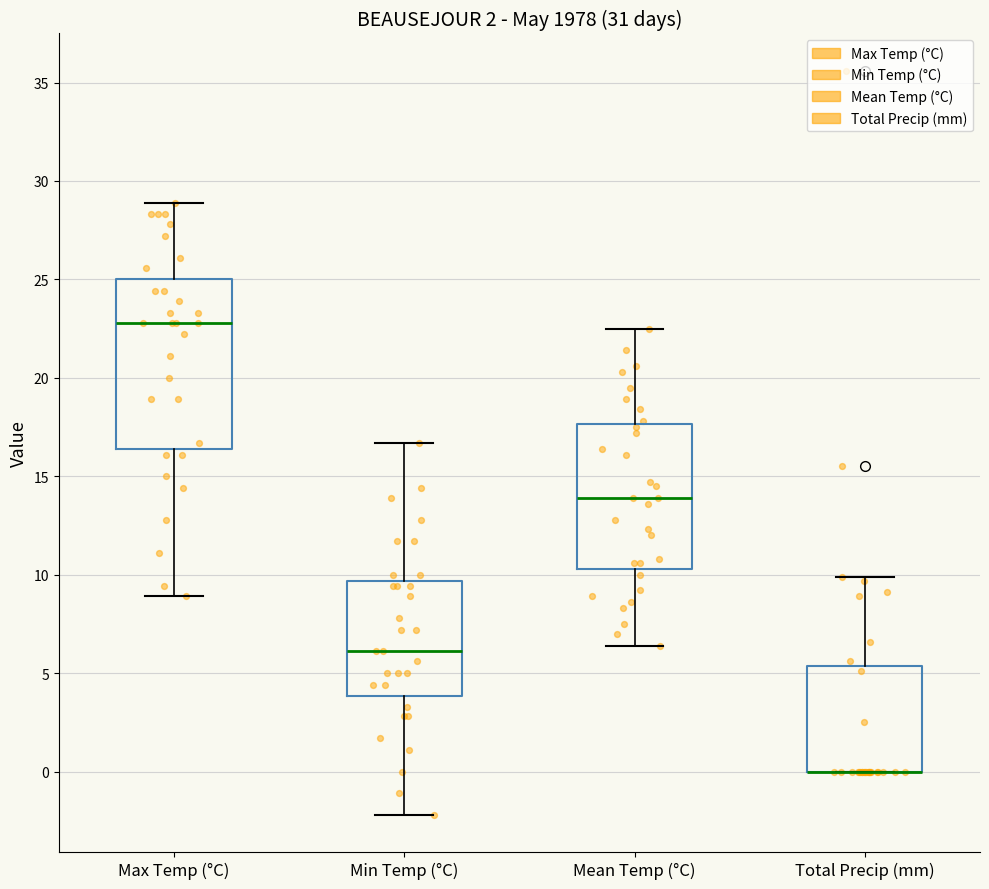

Reading left to right, transcribe this box plot: for each box, give where its median line is, the range the box spans, and where its two whiskers end, as read against the y-axis. The values are not printed on the chart, so give them approximately, as read against the axis.

Max Temp (°C): median 23.0, box 16.5 to 25.0, whiskers 9.0 to 29.0
Min Temp (°C): median 6.0, box 4.0 to 9.5, whiskers -2.0 to 16.5
Mean Temp (°C): median 14.0, box 10.5 to 17.5, whiskers 6.5 to 22.5
Total Precip (mm): median 0.0 (drawn on the box's lower edge), box 0.0 to 5.5, whiskers 0.0 to 10.0